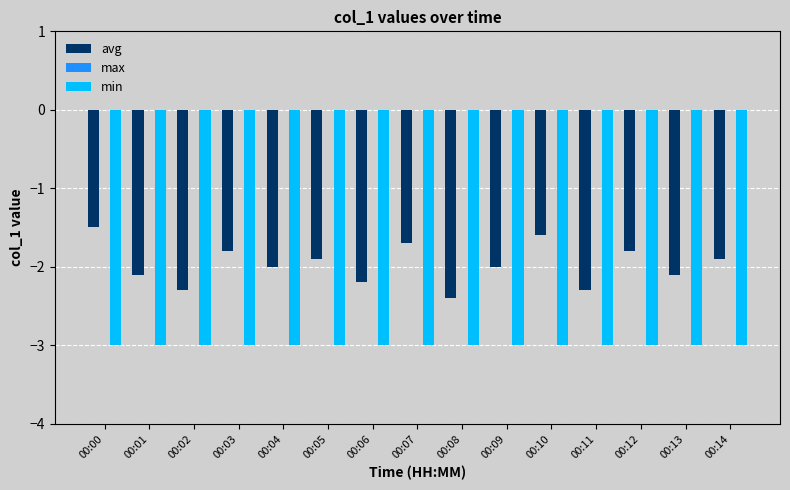

What value does the min series have at 00:09?

-3.0